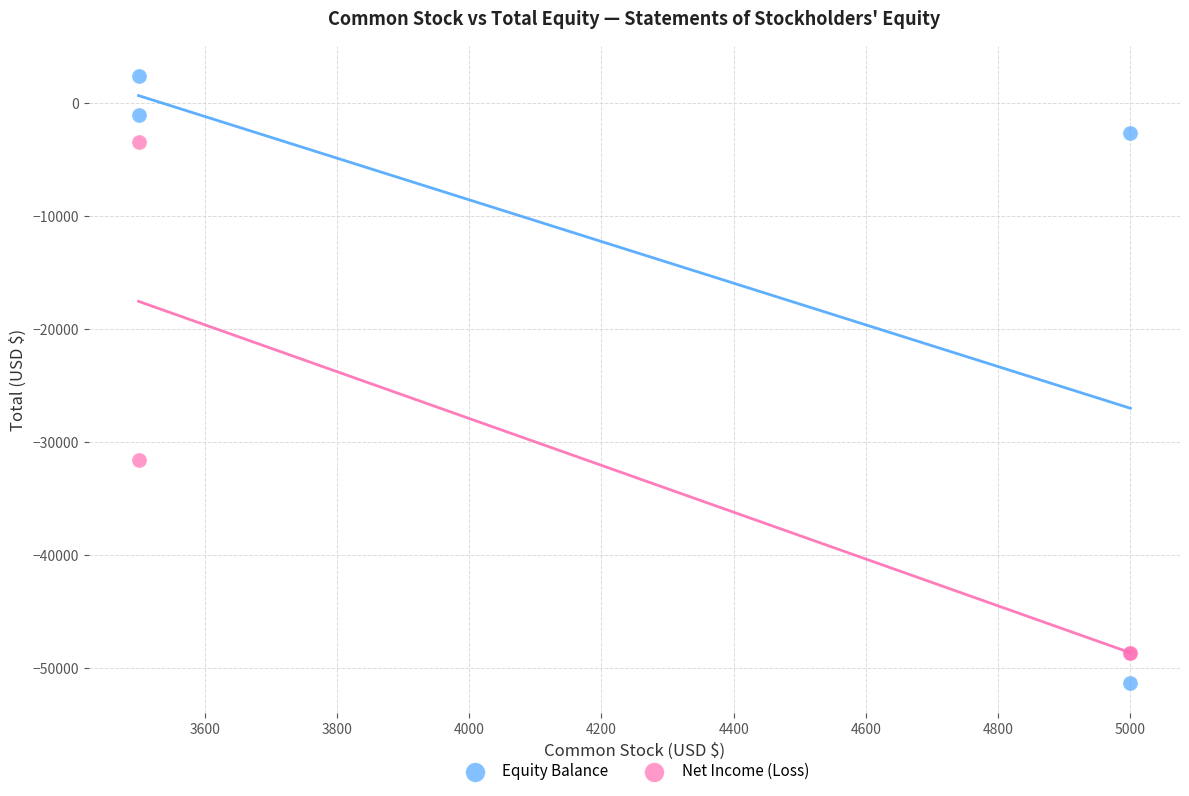

In the Net Income (Loss) series, what Y value is closest to -26047?

-31611